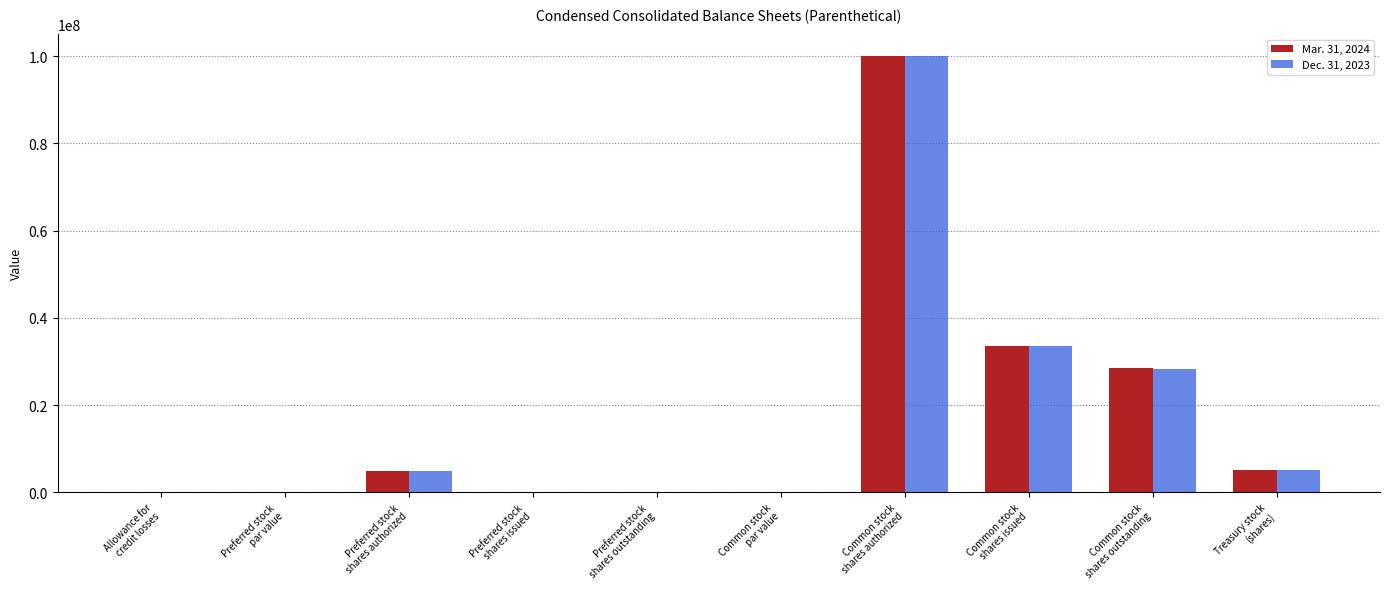

Which category has the highest value in the Dec. 31, 2023 series?

Common stock
shares authorized